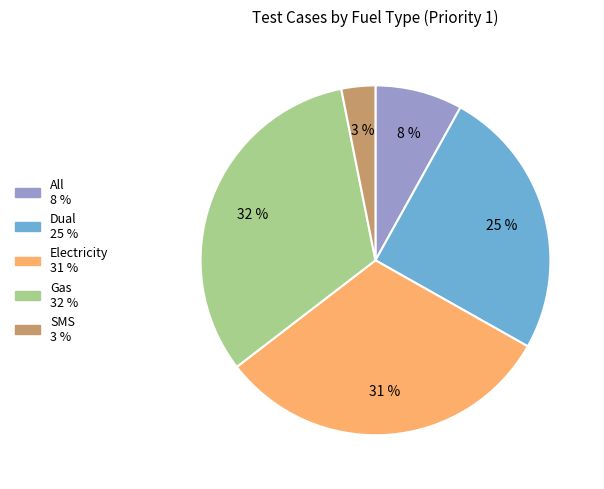

Count the number of slices in the pie.

5